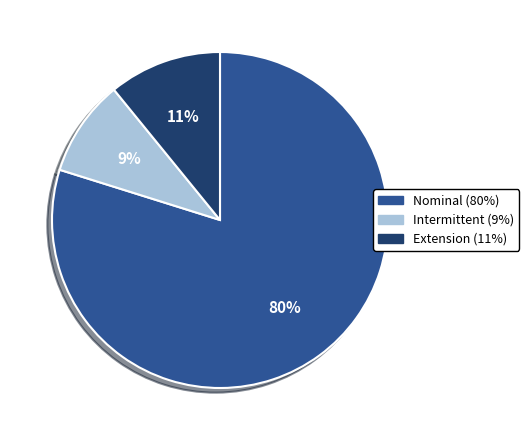

The Nominal slice represents 90% of the pie. True or false?

False